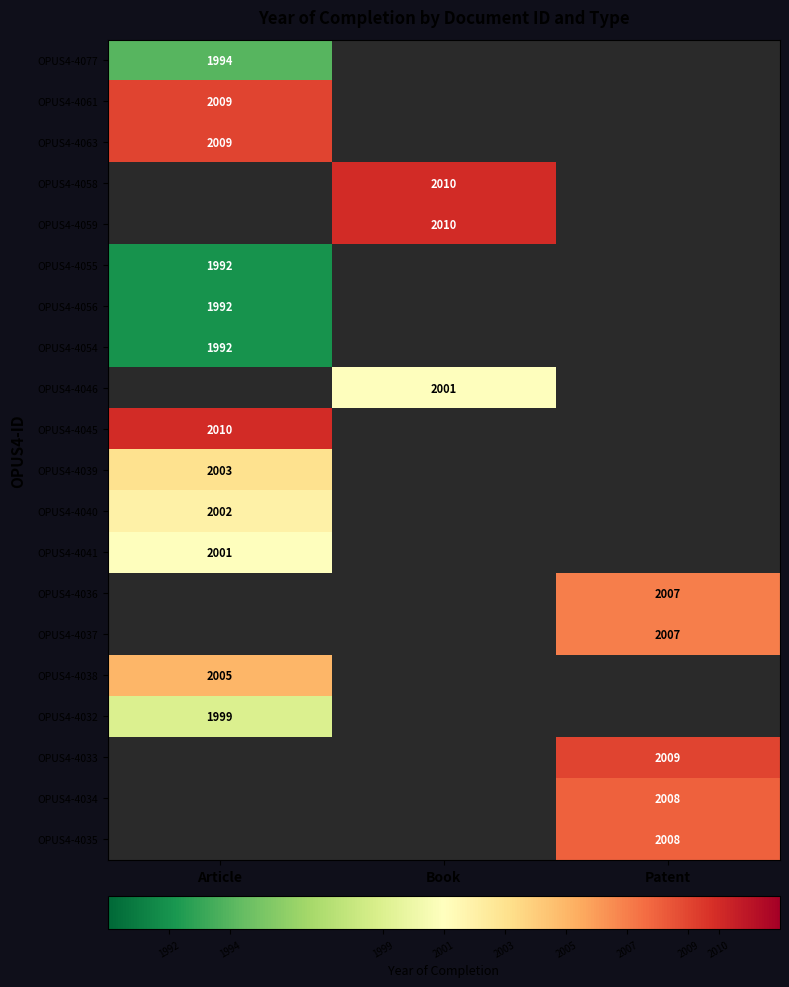

The OPUS4-4034 series shows 2008 at Patent. True or false?

True